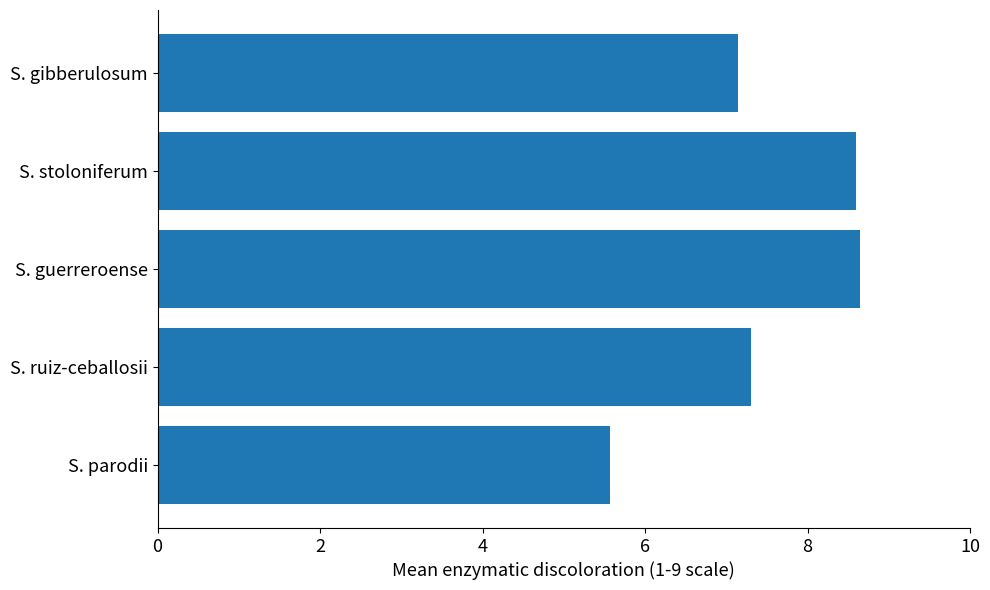

Between S. stoloniferum and S. parodii, which is larger?

S. stoloniferum